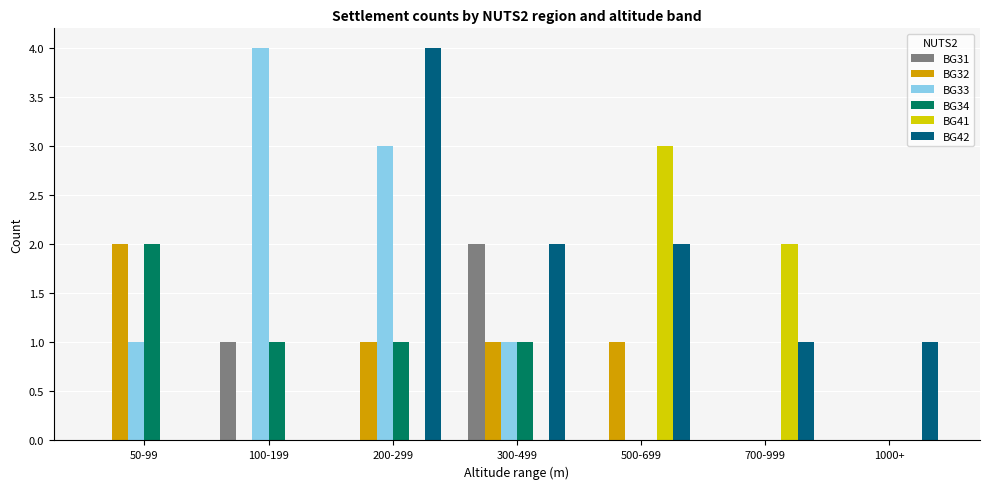

True or false: BG31 has a value of 0 at 700-999.

True